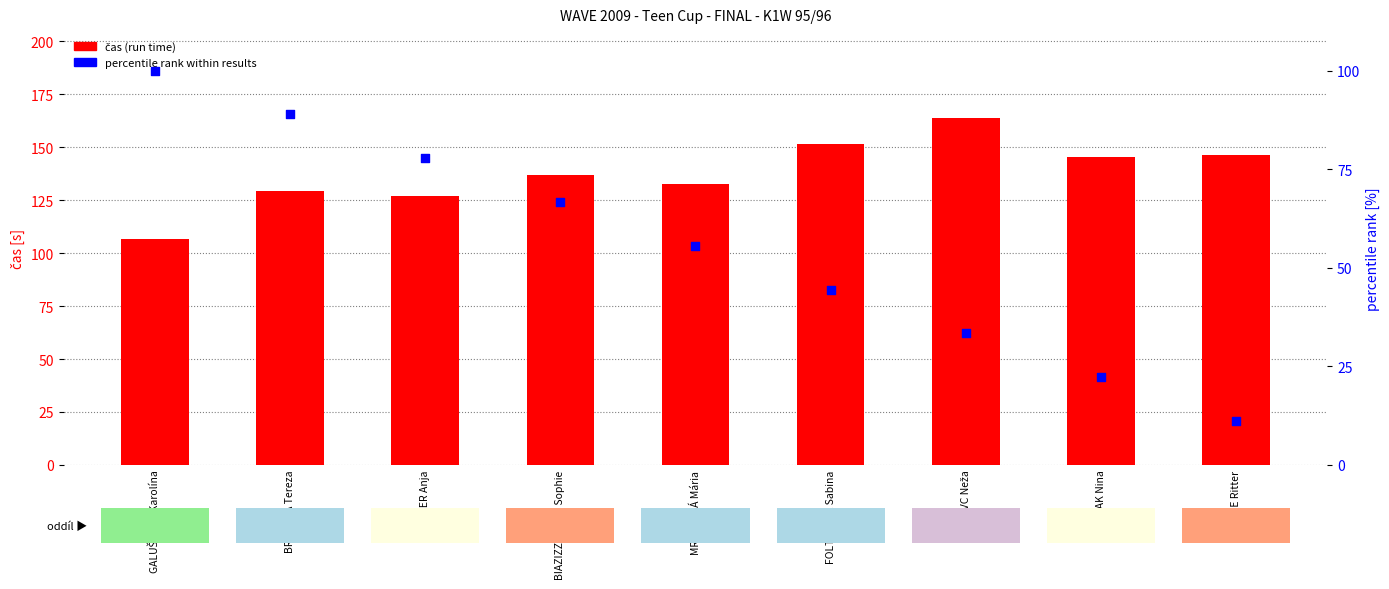

Which series reaches the maximum Y coordinate?

čas (run time)